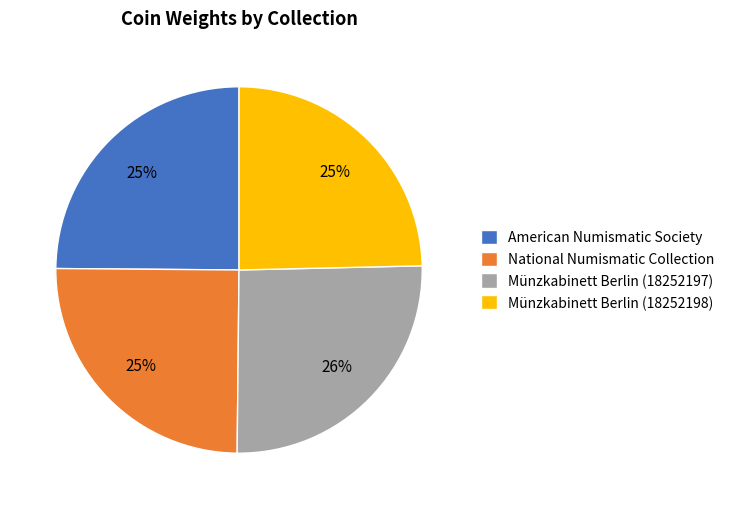

True or false: National Numismatic Collection accounts for 25% of the total.

True